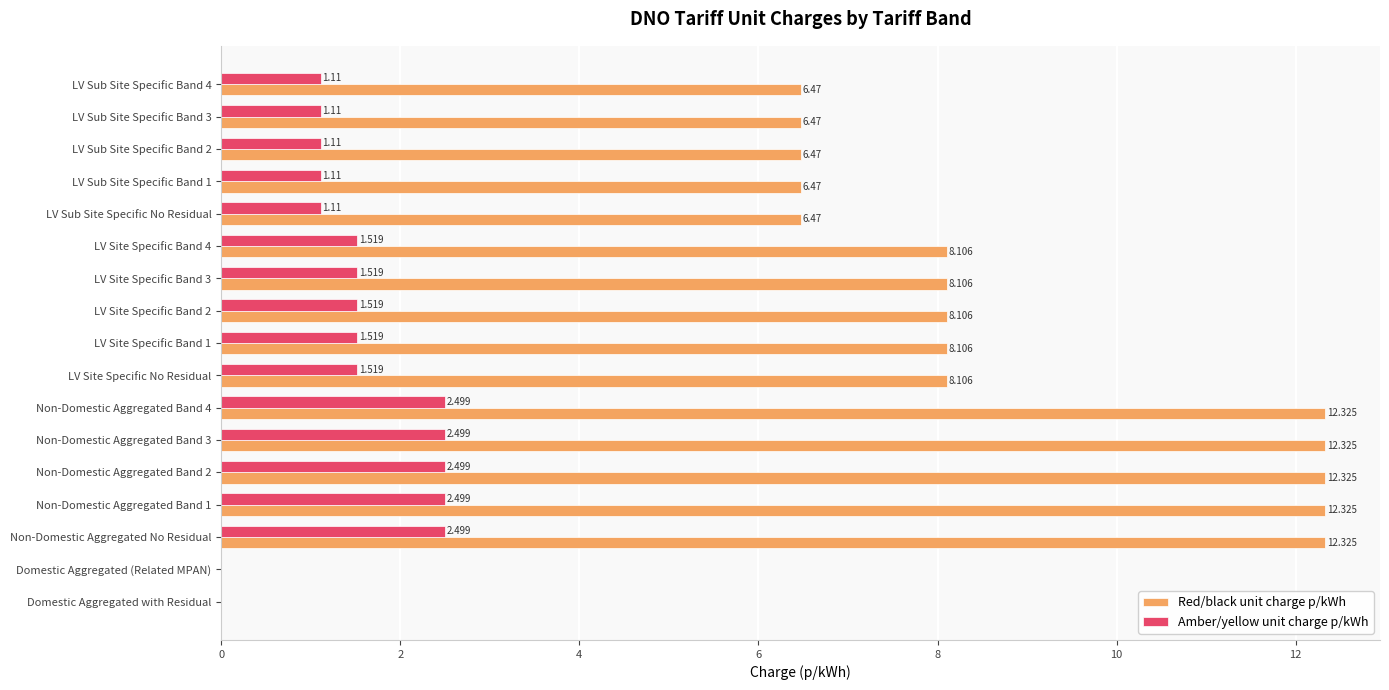

Which series has the largest total across all categories?

Red/black unit charge p/kWh